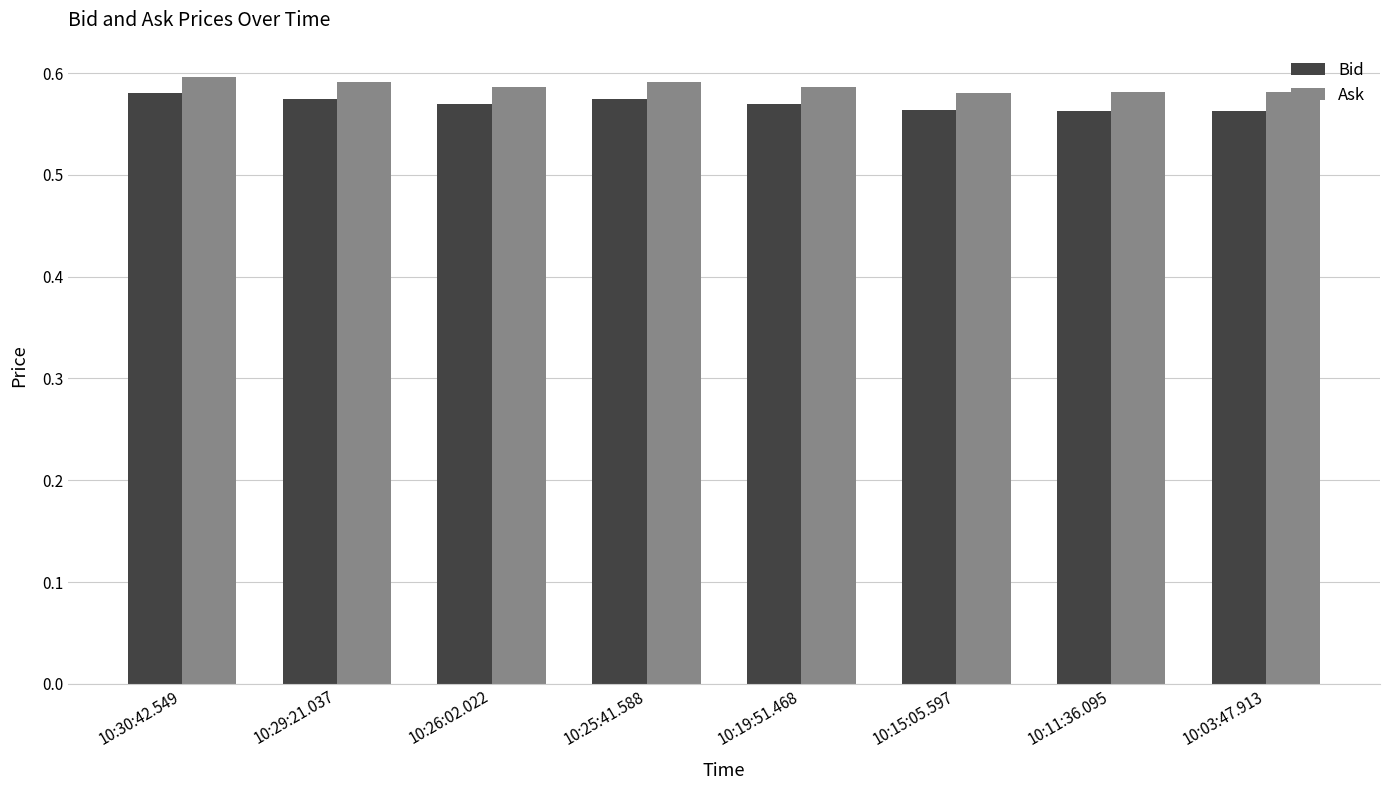

Does the chart contain any negative values?

No